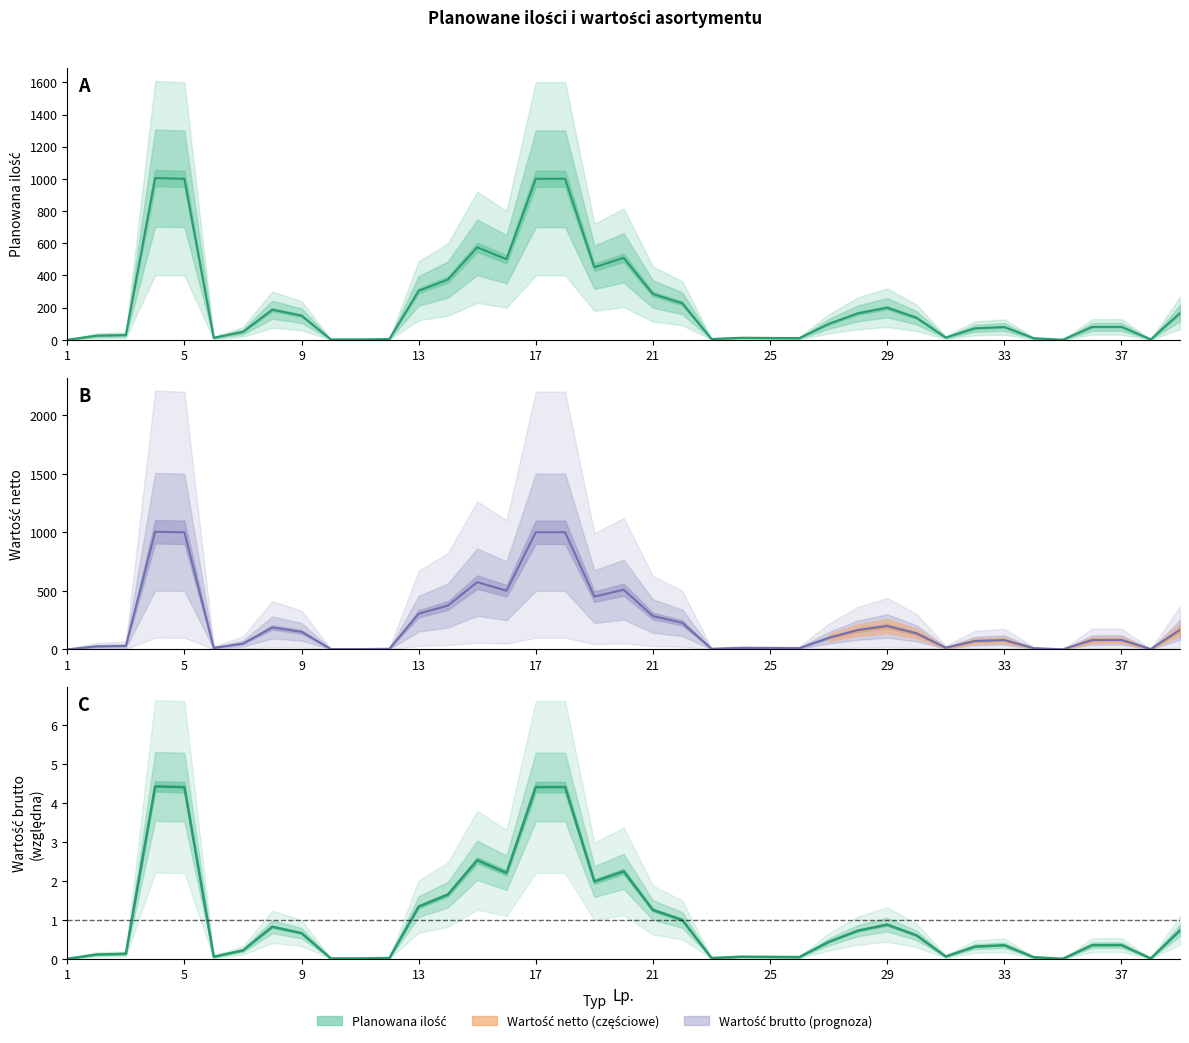

The value of Planowana ilość at 16 is 1. True or false?

False